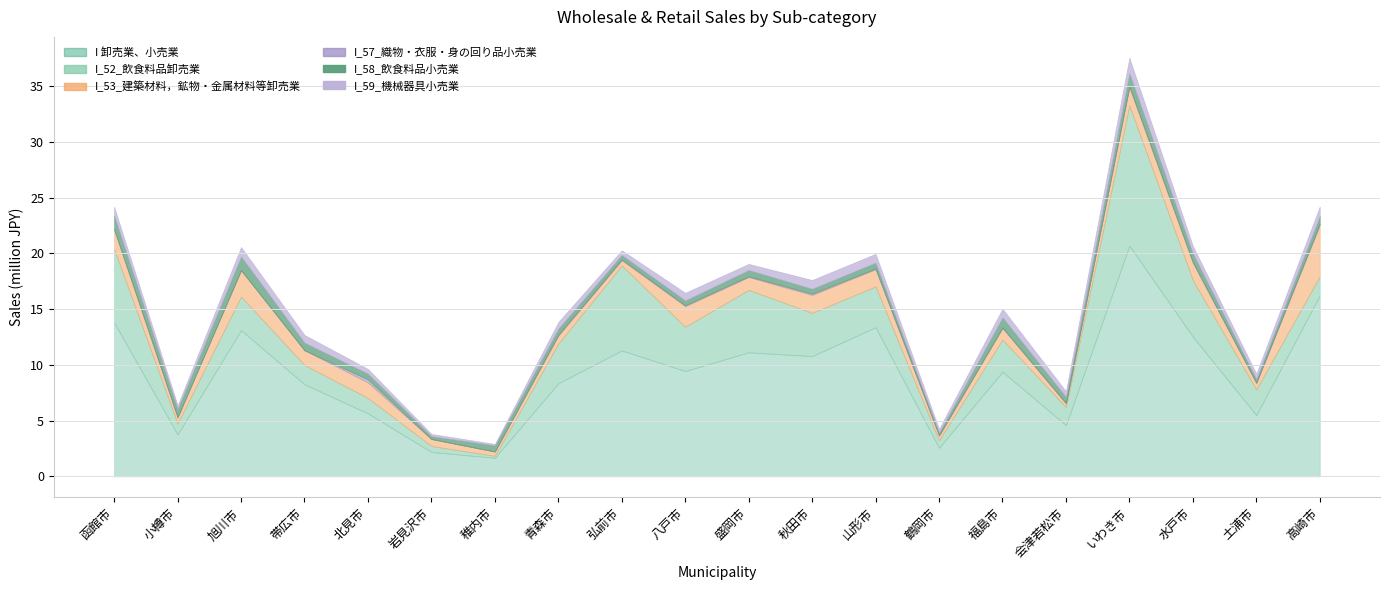

What is the maximum value for I_58_飲食料品小売業?

1234667